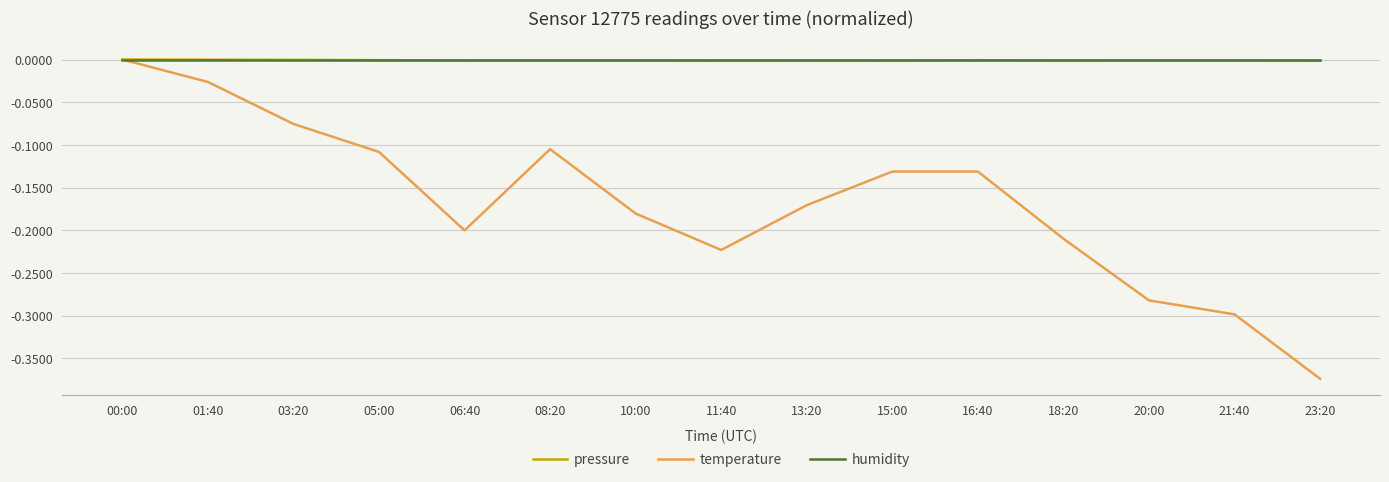

In temperature, how many points are lower than both neighbors (excluding endpoints)?

2